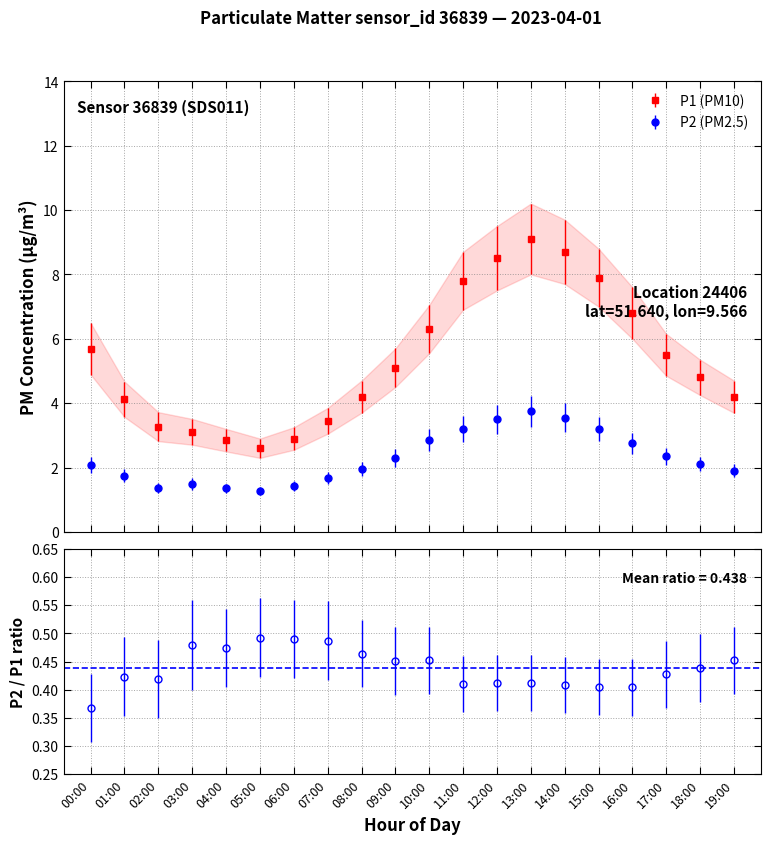

How many lines are shown in the chart?

2